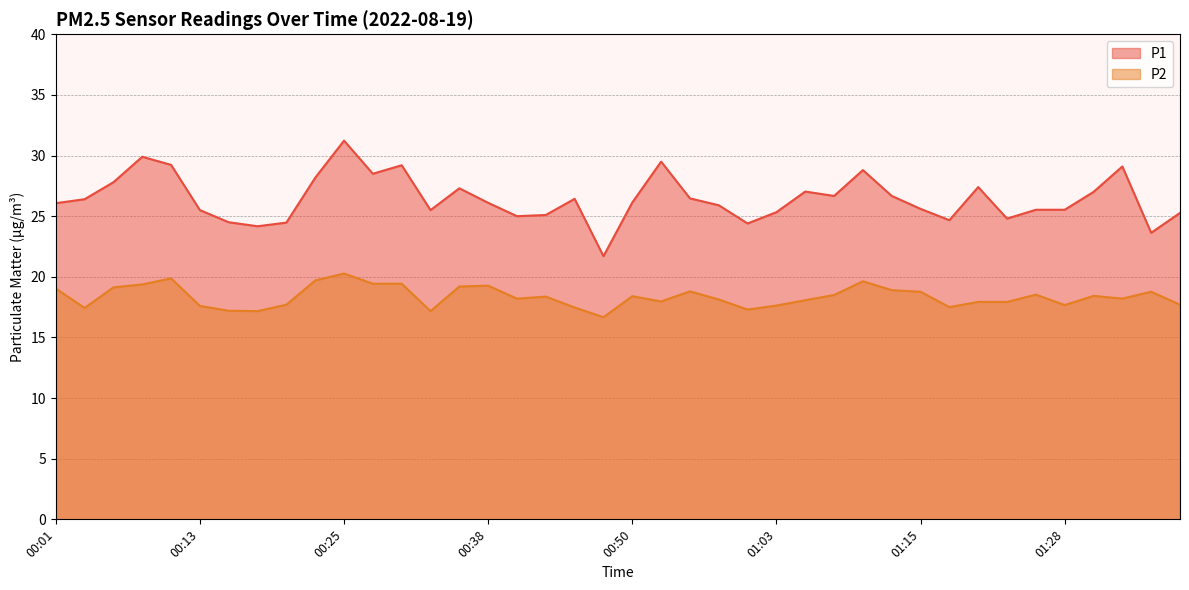

Between 00:23 and 01:25, which series saw the biggest shift?

P1